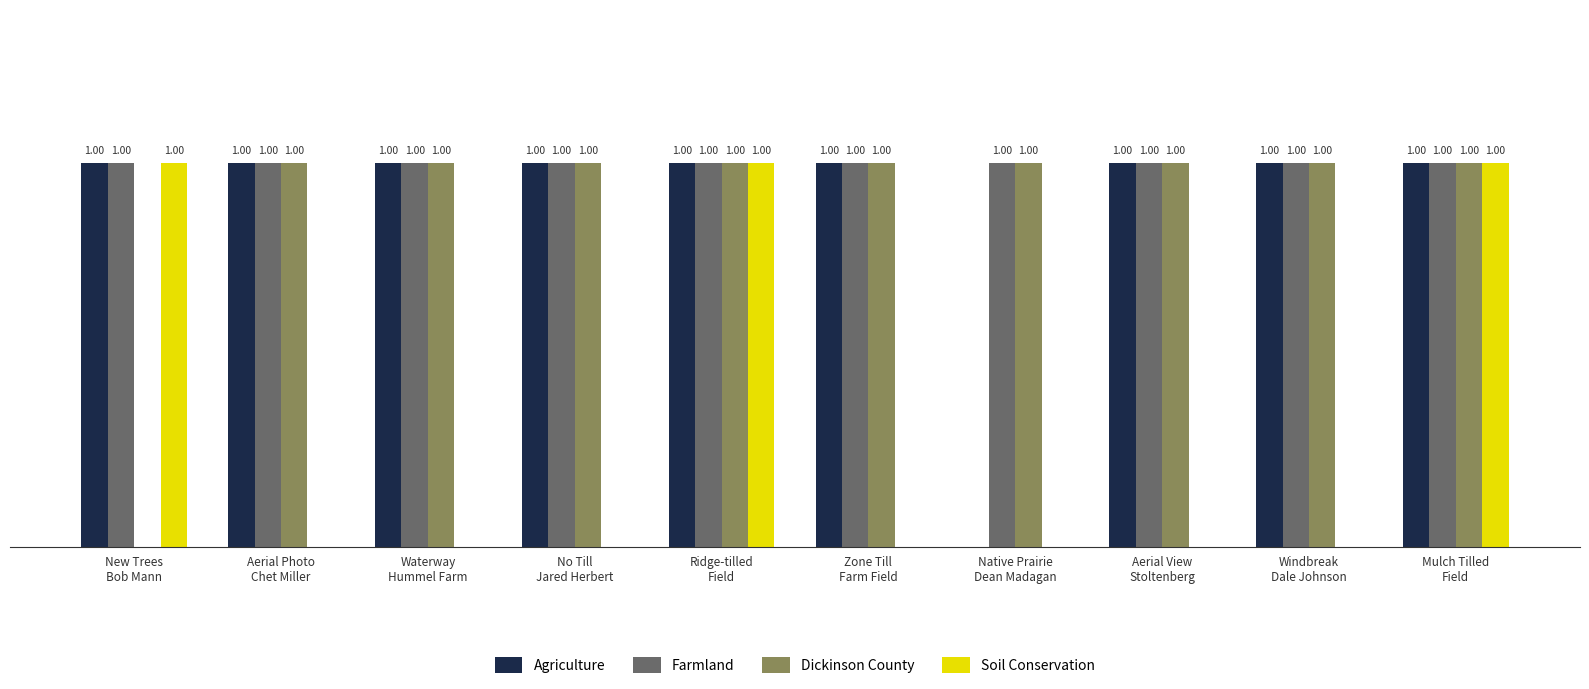

Which series has the largest total across all categories?

Farmland